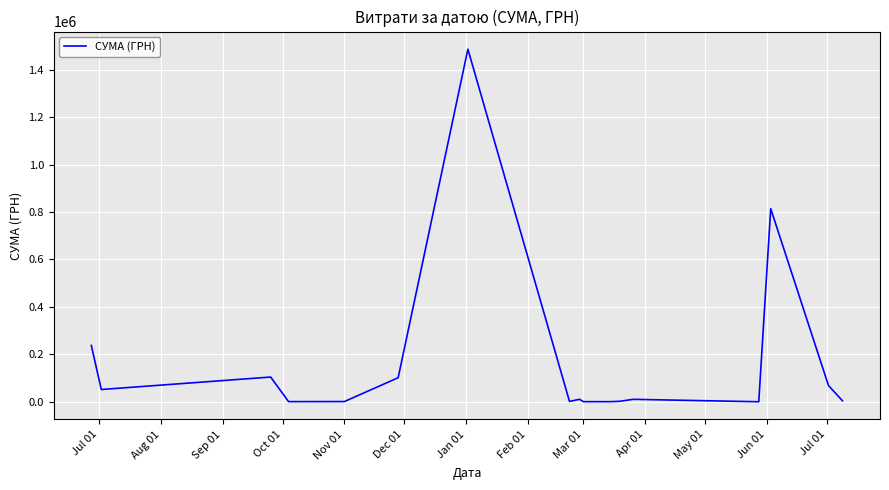

What is the greatest value displayed?

1485951.9